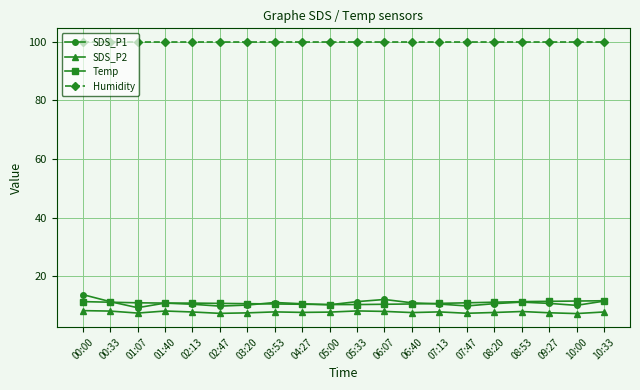

True or false: SDS_P1 has more than 0 interior local peaks.

True